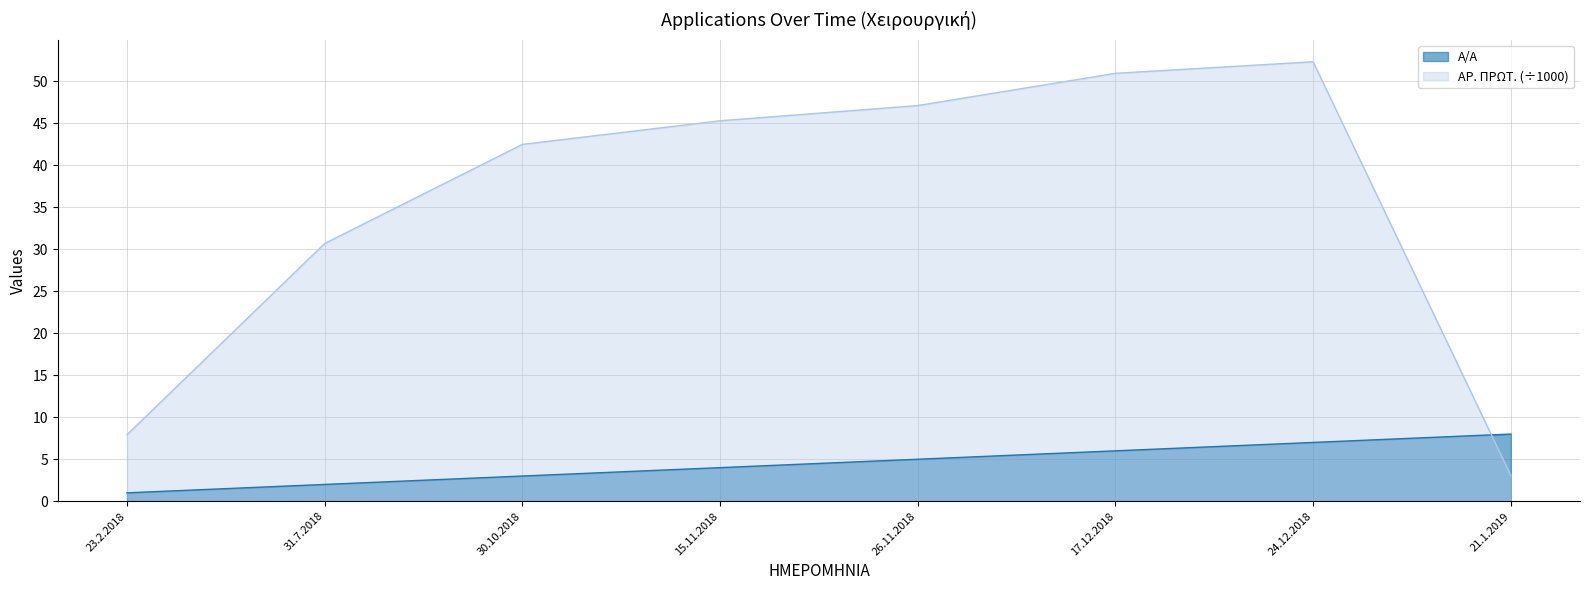

How many lines are shown in the chart?

2